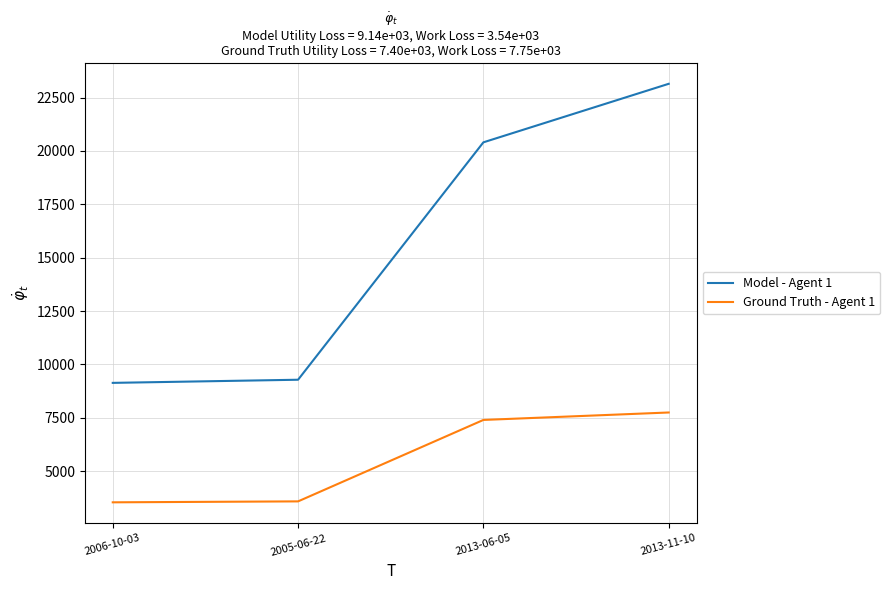

What is the difference between the highest and lowest values at 2005-06-22?

5697